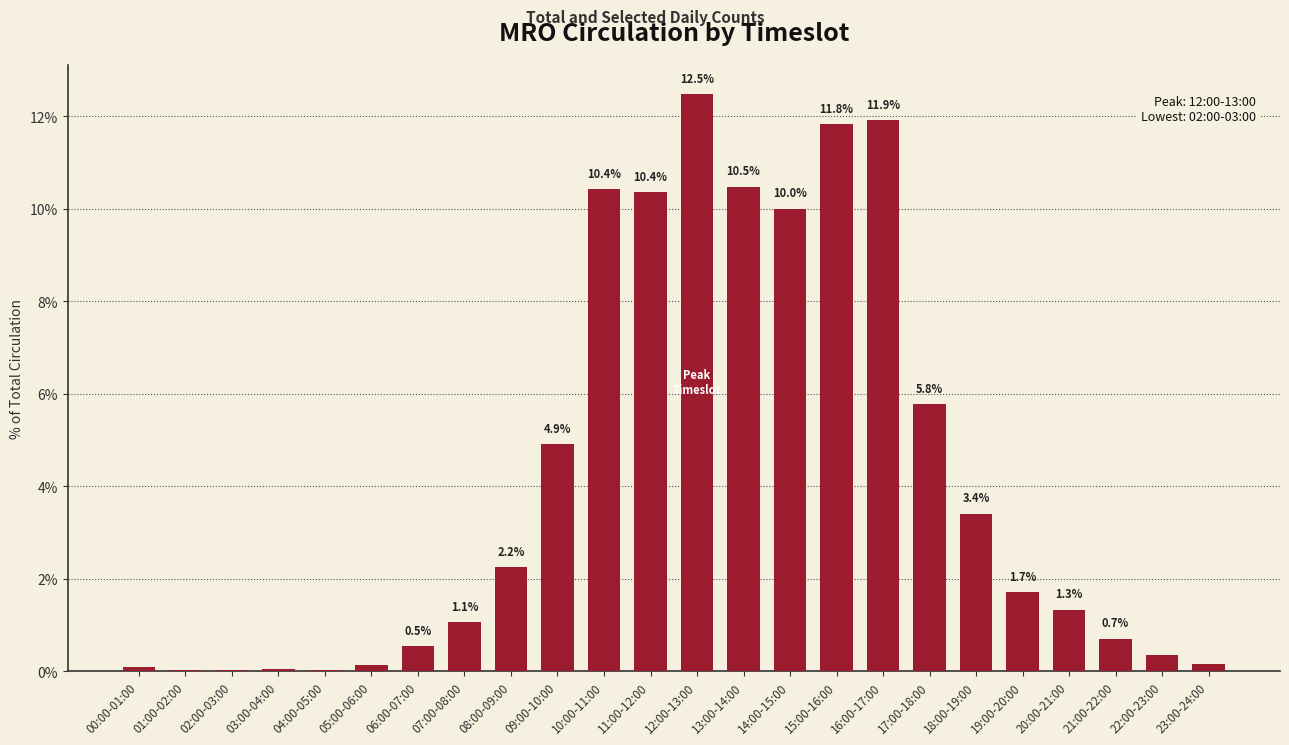

What is the greatest value displayed?

12.5